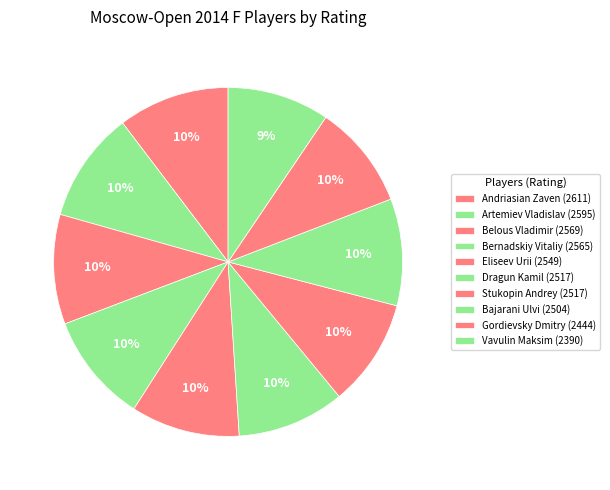

How many segments does this pie chart have?

10